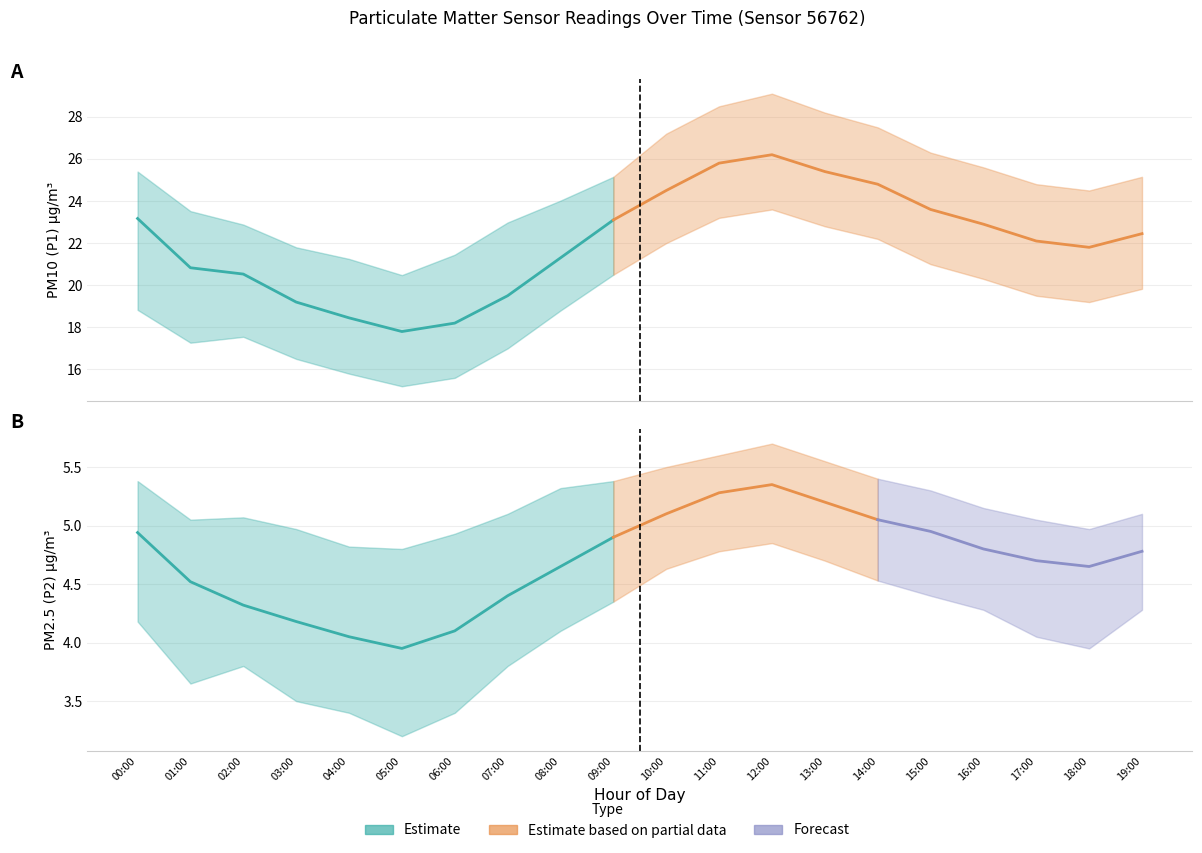

What is the spread (max minus min) of values at 03:00?

18.3